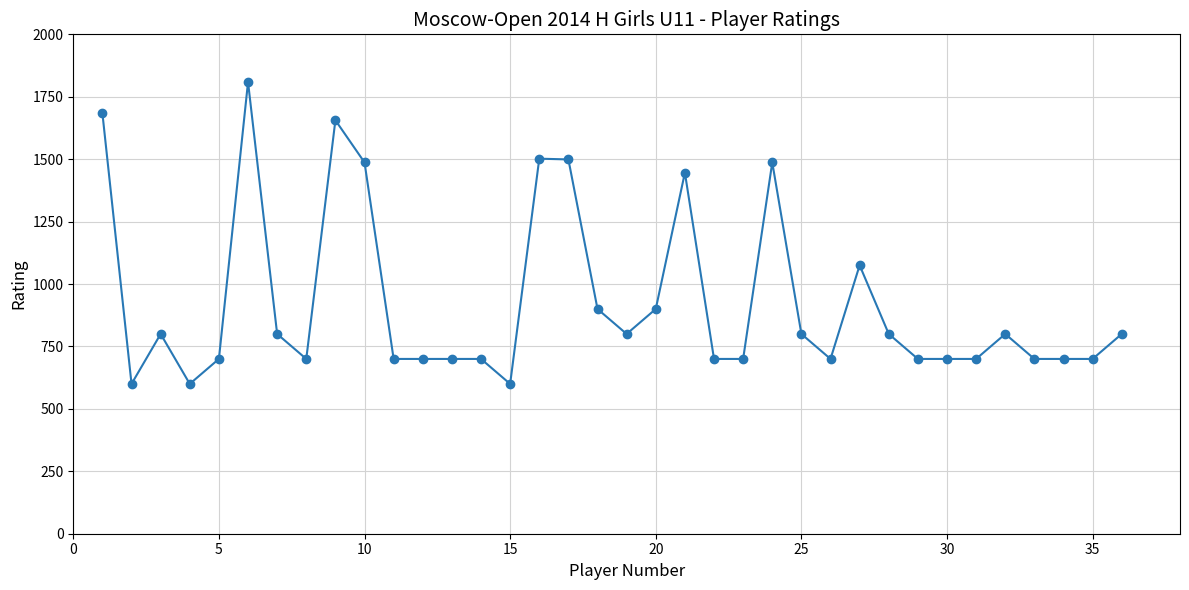

What is the value of the 4th point from the left?

600